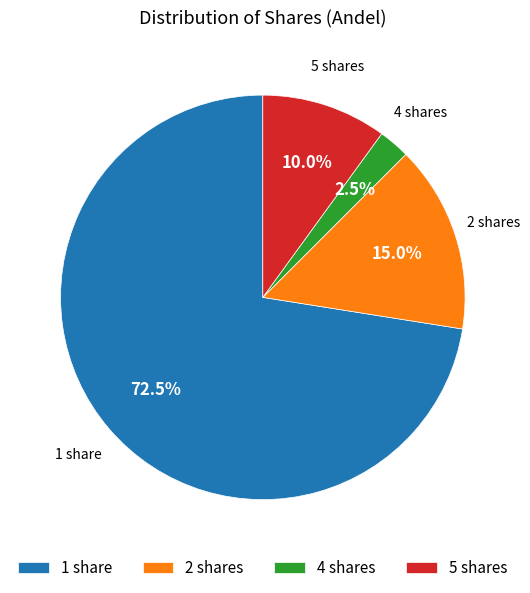

Which has a higher value, 5 shares or 4 shares?

5 shares